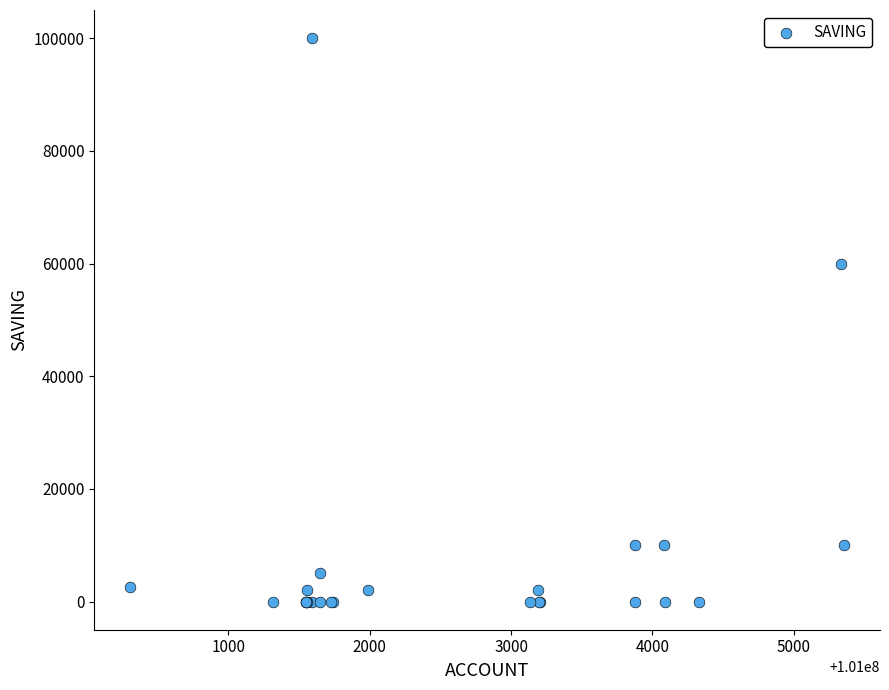

What Y value in the scatter plot is closest to 50000?

60000